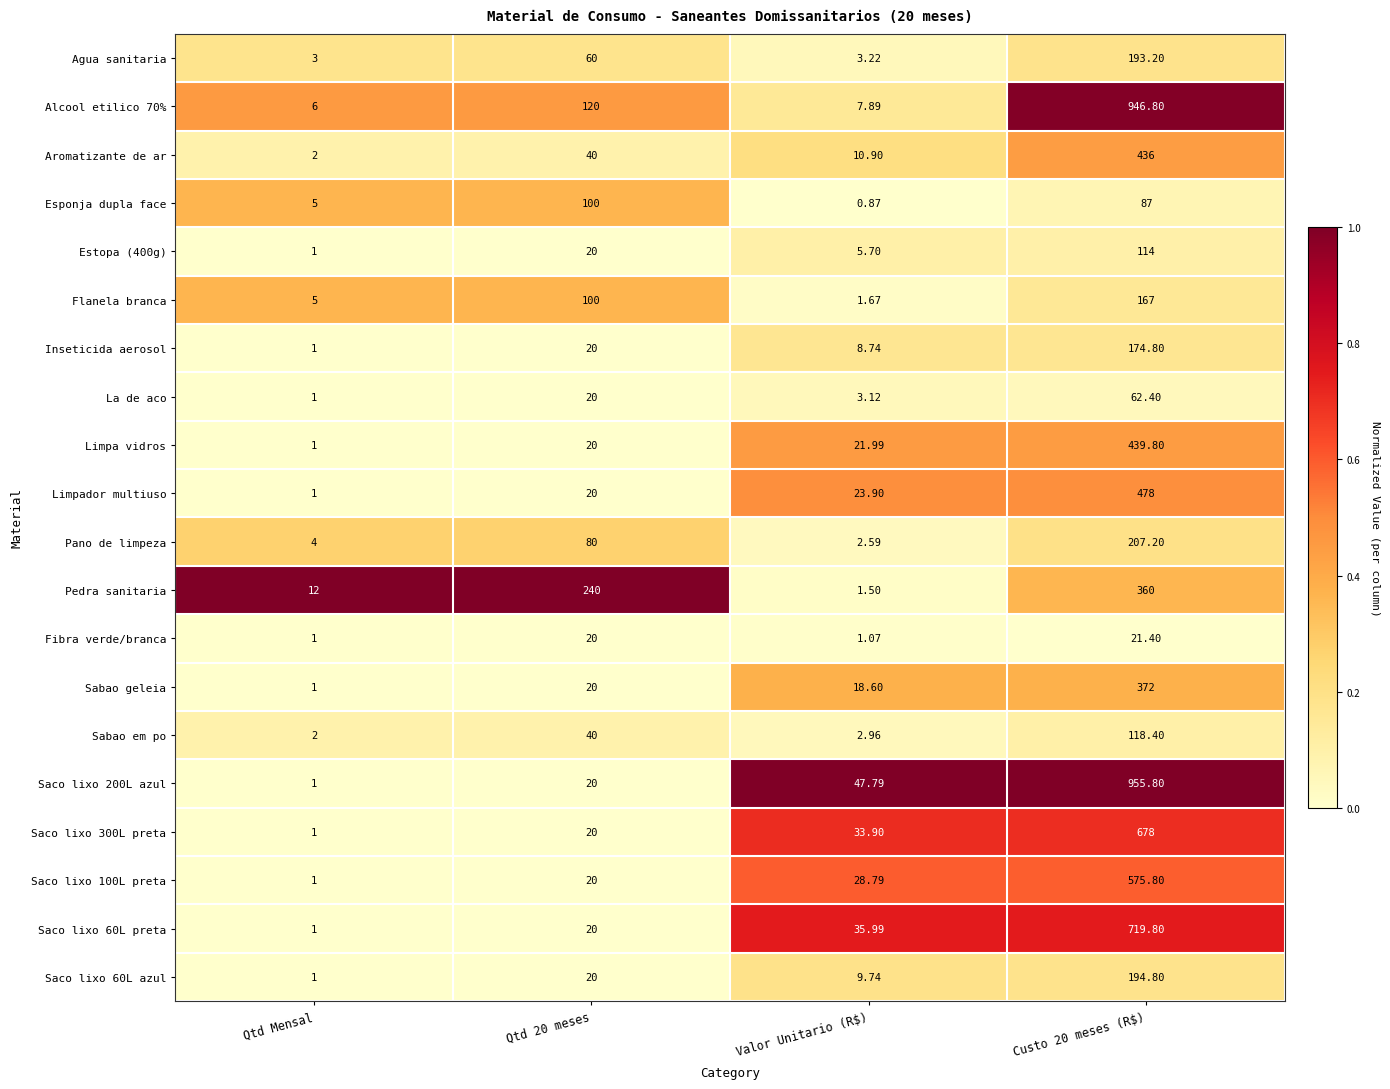

Which series changed the most between Qtd 20 meses and Valor Unitario (R$)?

Pedra sanitaria